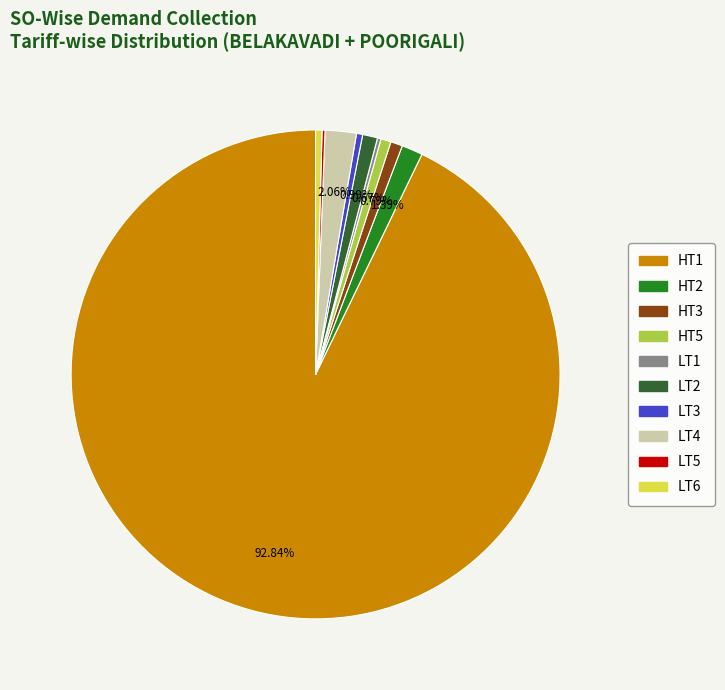

To the nearest percent, what is the average slice percentage?

10%